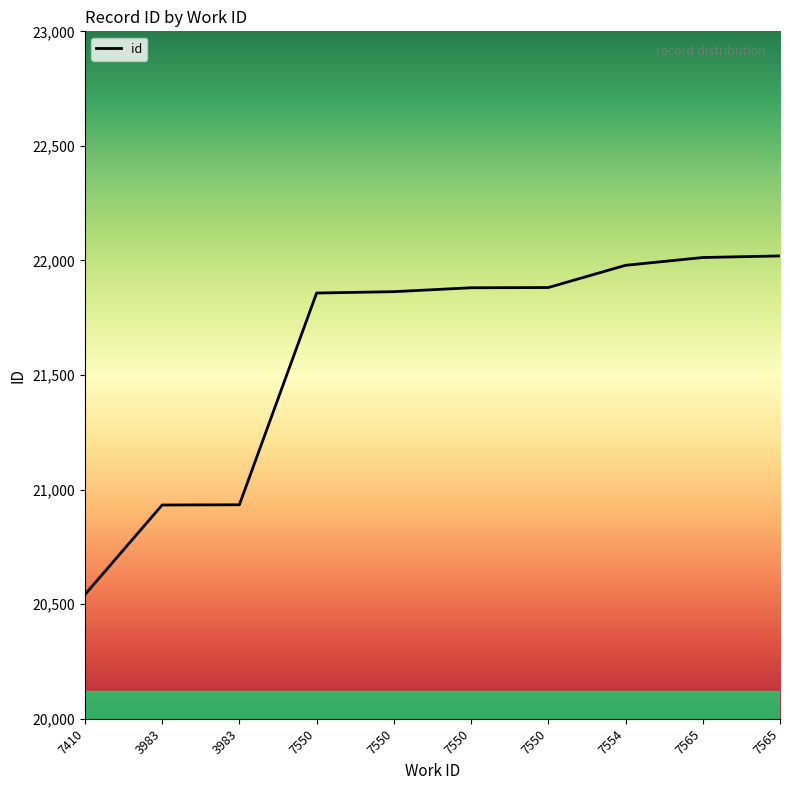

Does the chart display data point markers on the line(s)?

No